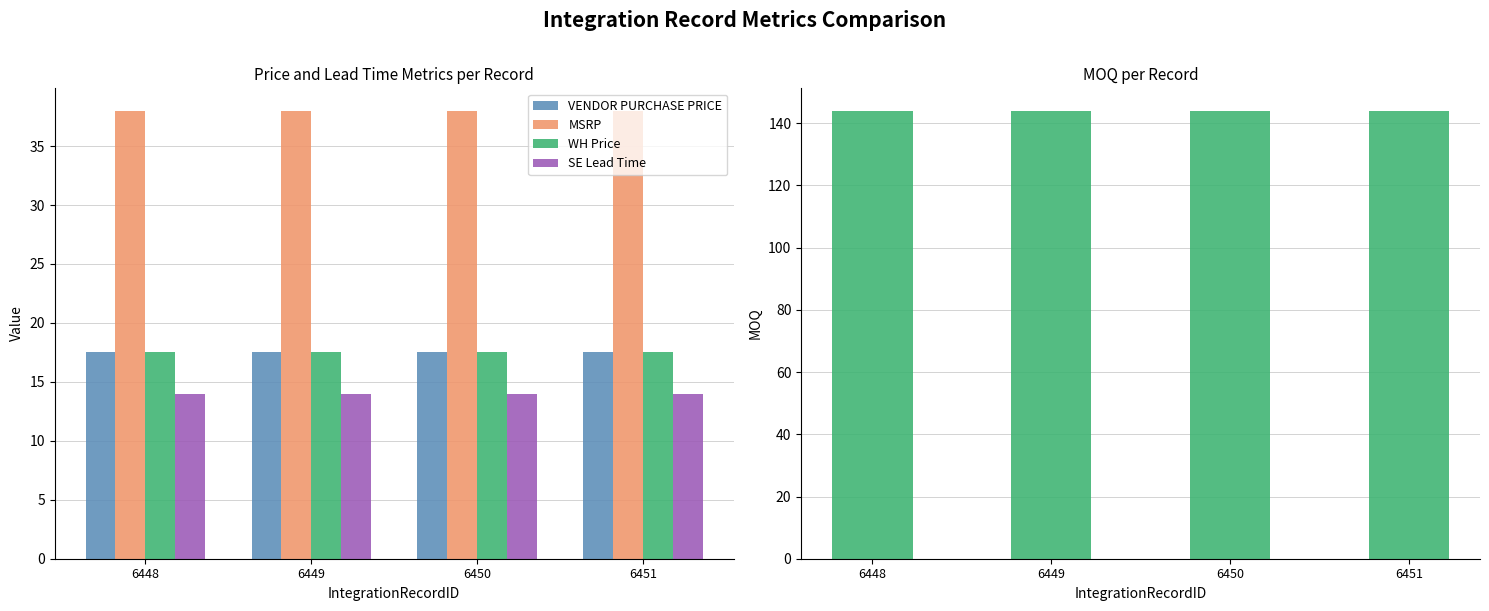

Rank the series at 6451 from lowest to highest value.

SE Lead Time, VENDOR PURCHASE PRICE, WH Price, MSRP, MOQ